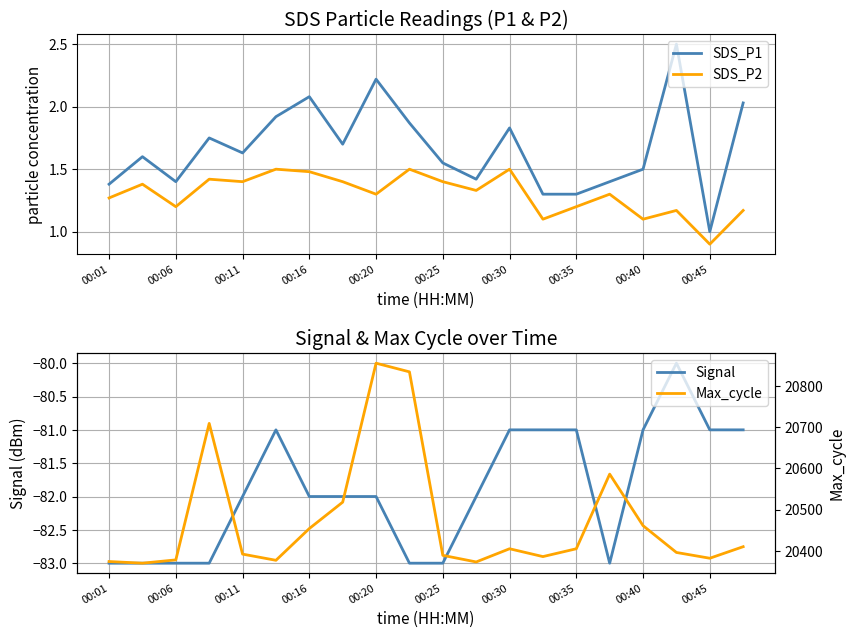

What is the label of the 20th point from the right?

00:01